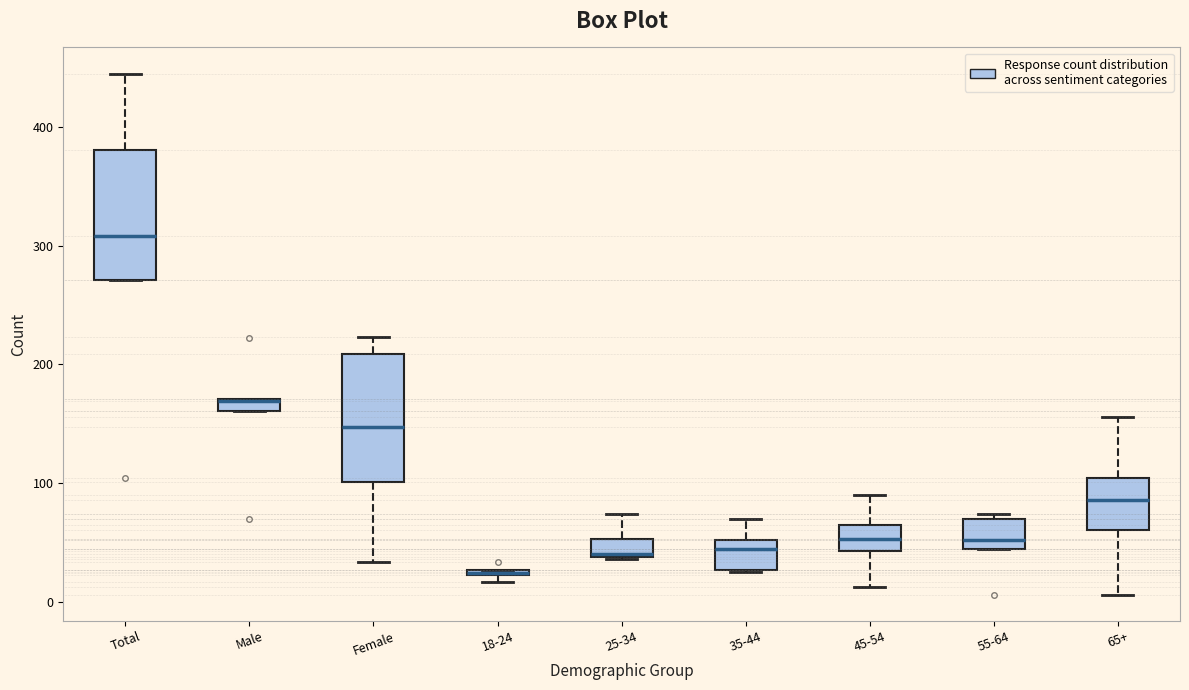

Where is the lower edge of the box for Male on the y-axis? The values are not printed on the chart, so give them approximately, as read against the axis.

160